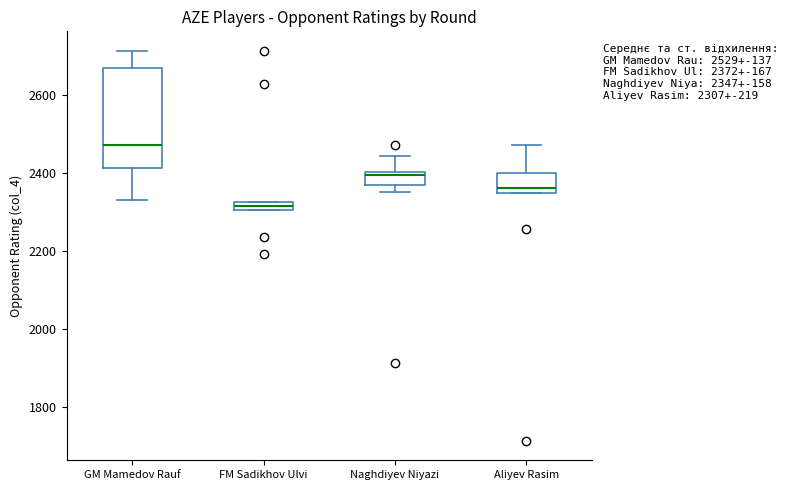

Comparing the boxes themselves (not the whiskers), which one is the tallest?

GM Mamedov Rauf